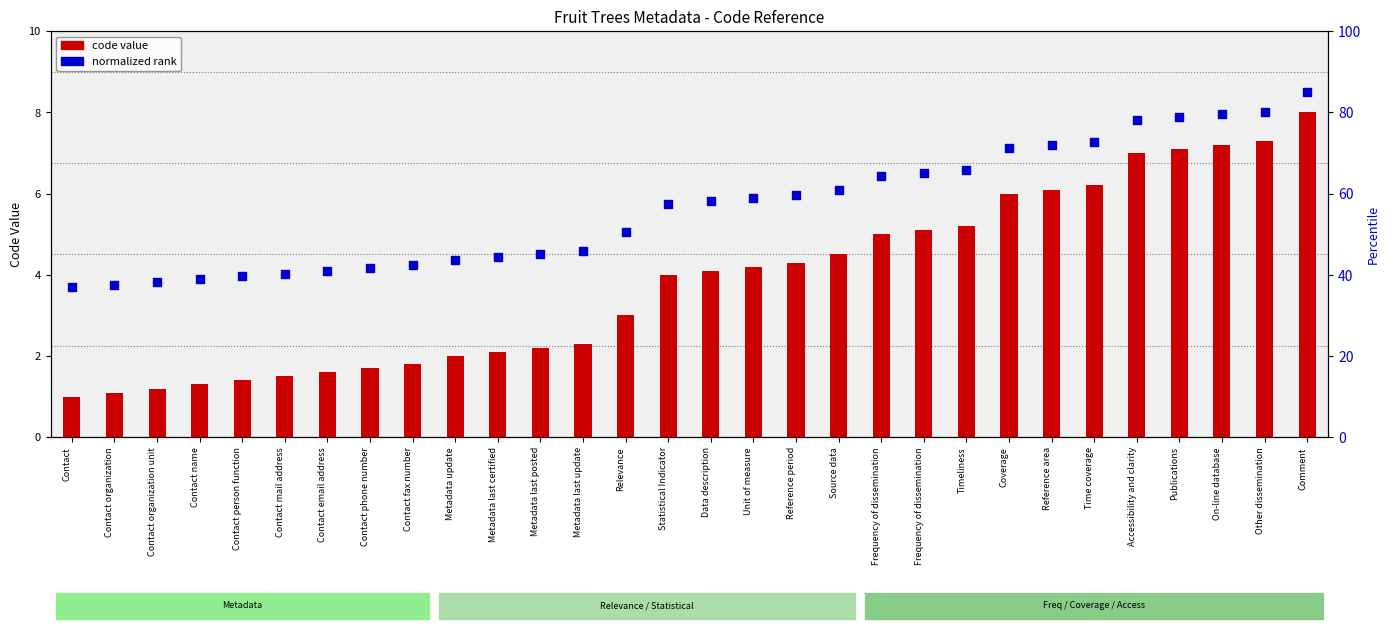

Is the value of code value at Contact organization greater than the value of normalized rank at Contact organization?

No